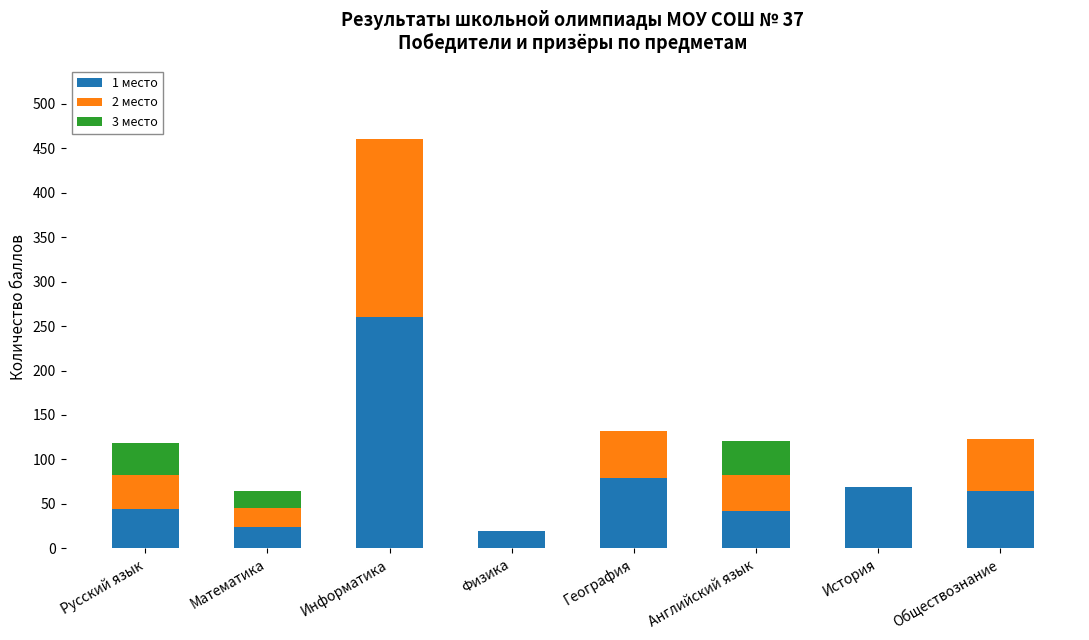

True or false: 1 место has a value of 94.4 at История.

False